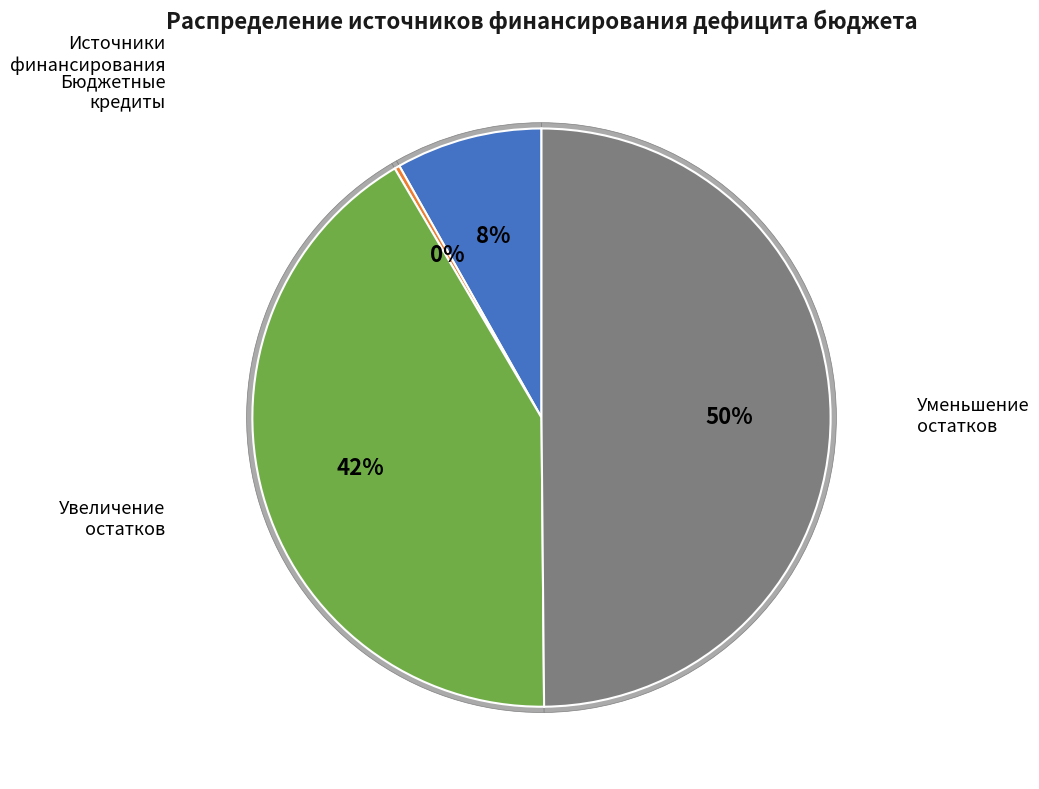

To the nearest percent, what is the combined percentage of Уменьшение остатков средств and Бюджетные кредиты из других бюджетов (получение)?

50%